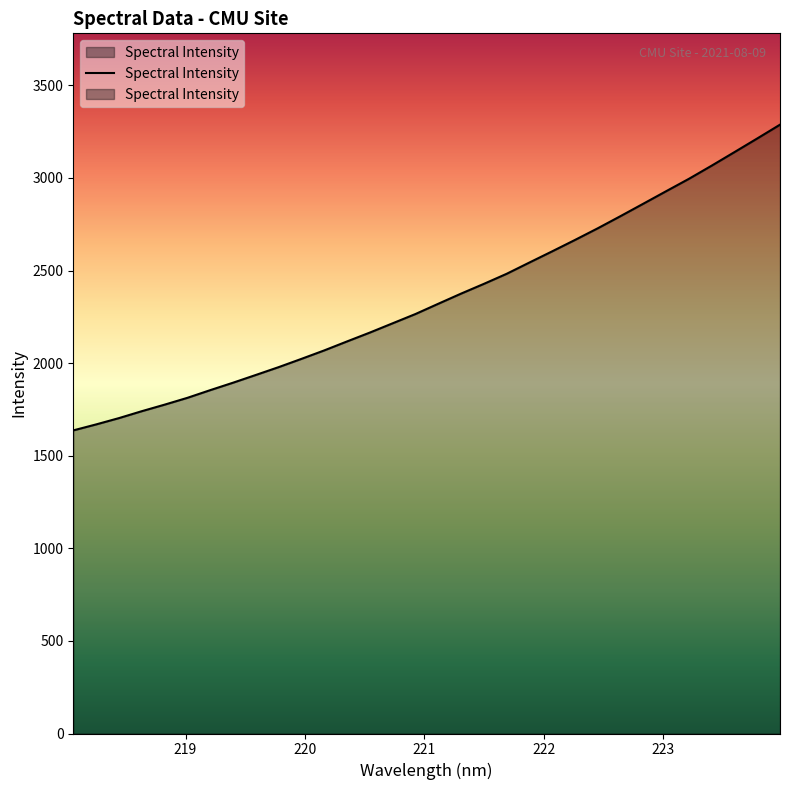

Reading left to right, extract all data points from this chart.

1636.9	1669.1	1703.2	1740.5	1775.8	1812.7	1854.2	1894.4	1936.2	1978.5	2023.1	2068.8	2117.3	2165.2	2215.3	2265.3	2320.7	2375.5	2428.1	2482.5	2543.5	2604.0	2665.4	2728.4	2794.2	2861.2	2928.5	2995.4	3066.6	3139.7	3213.4	3287.9